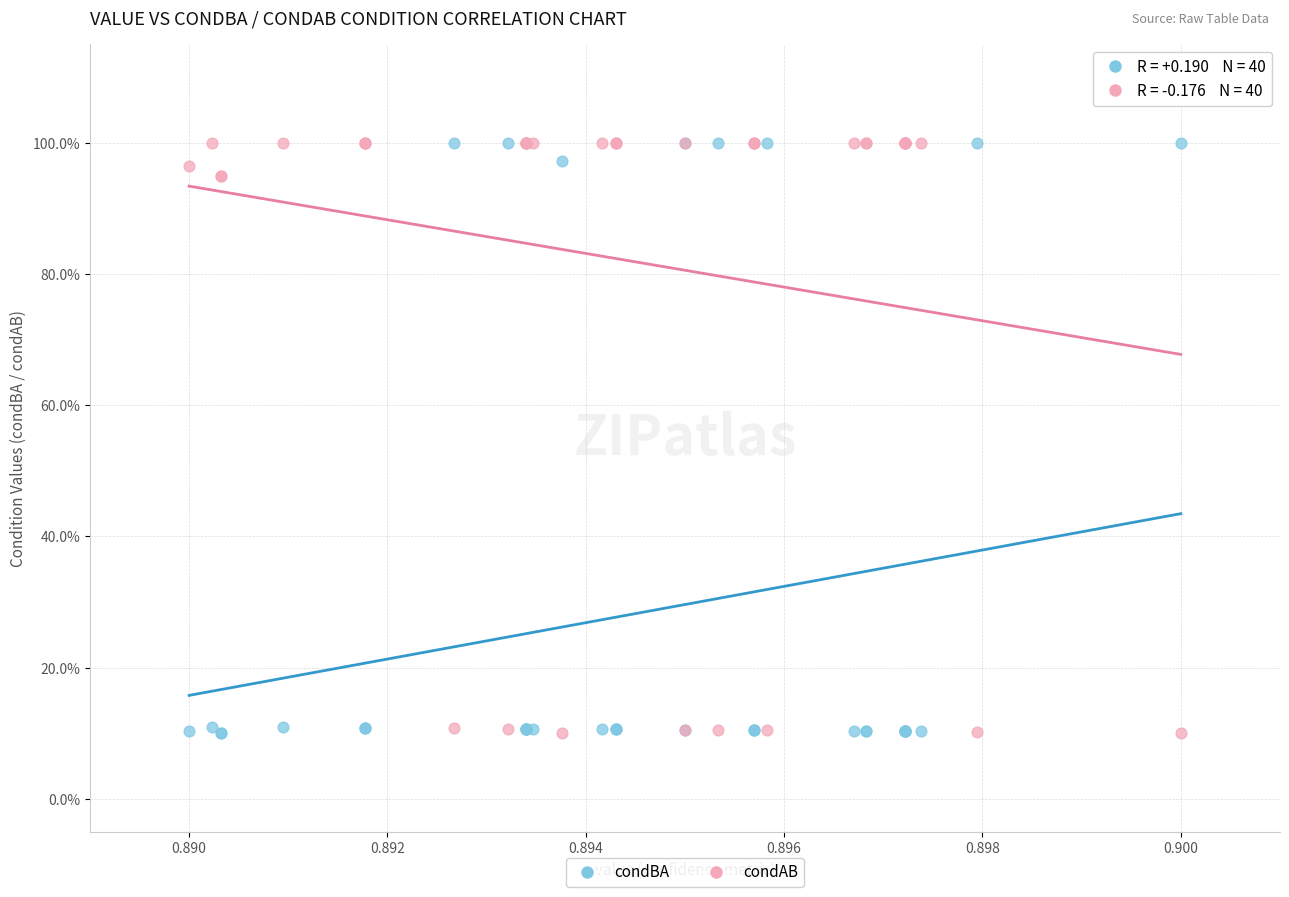

What are all the series names shown in the legend?

condBA, condAB